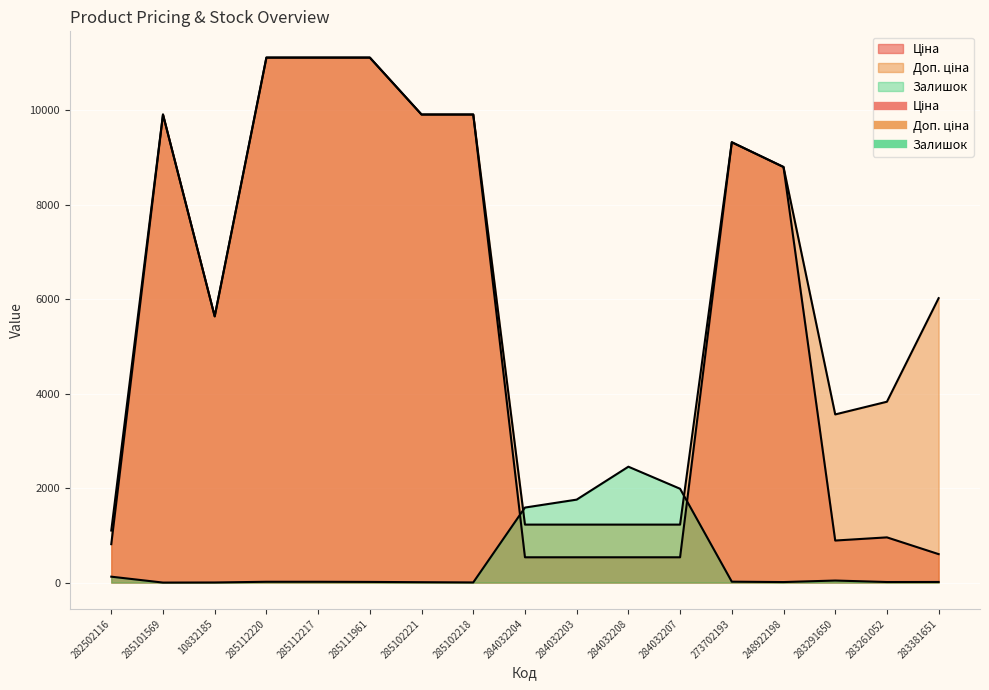

True or false: Ціна has a value of 361.4 at 284032208.

False